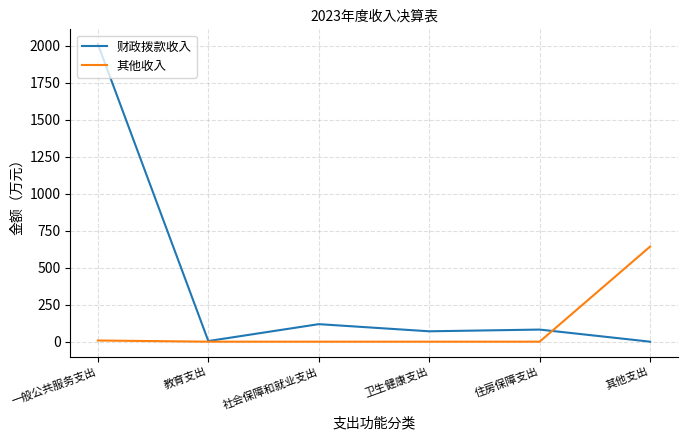

Which series ends up on top after the final intersection of 其他收入 and 财政拨款收入?

其他收入